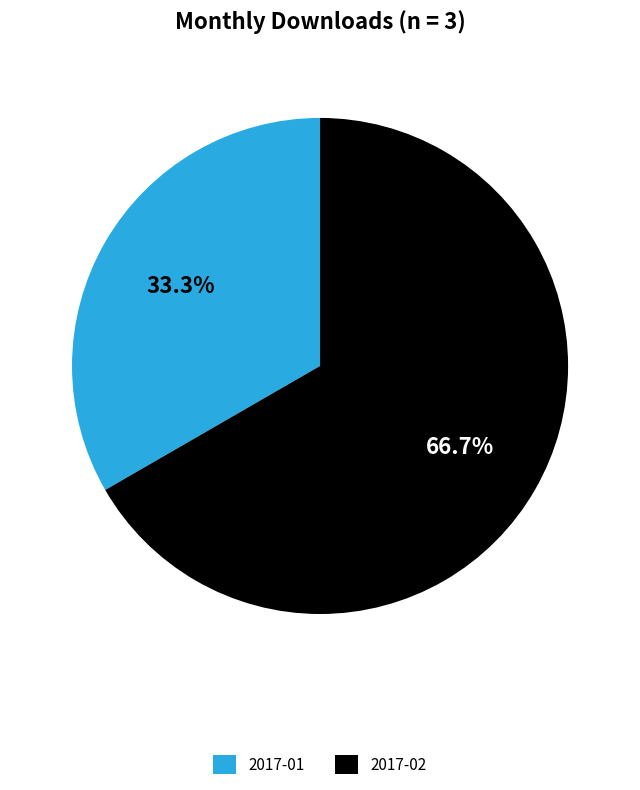

Combined, do 2017-02 and 2017-01 account for over 50%?

Yes